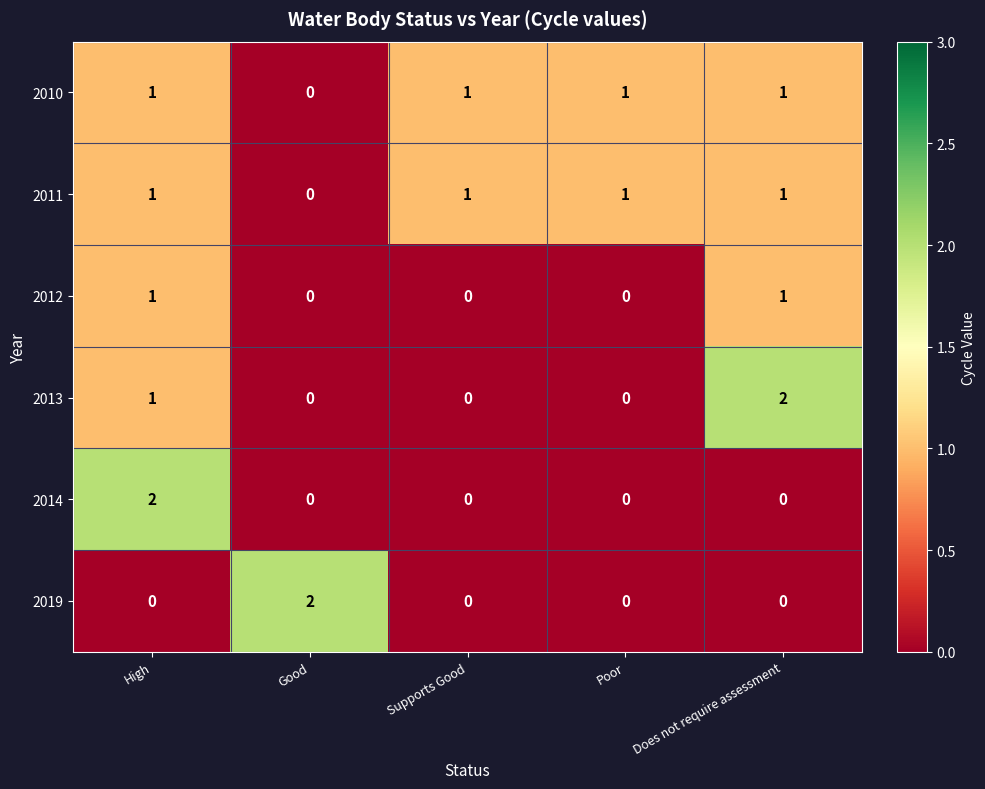

Count the number of categories in the chart.

5